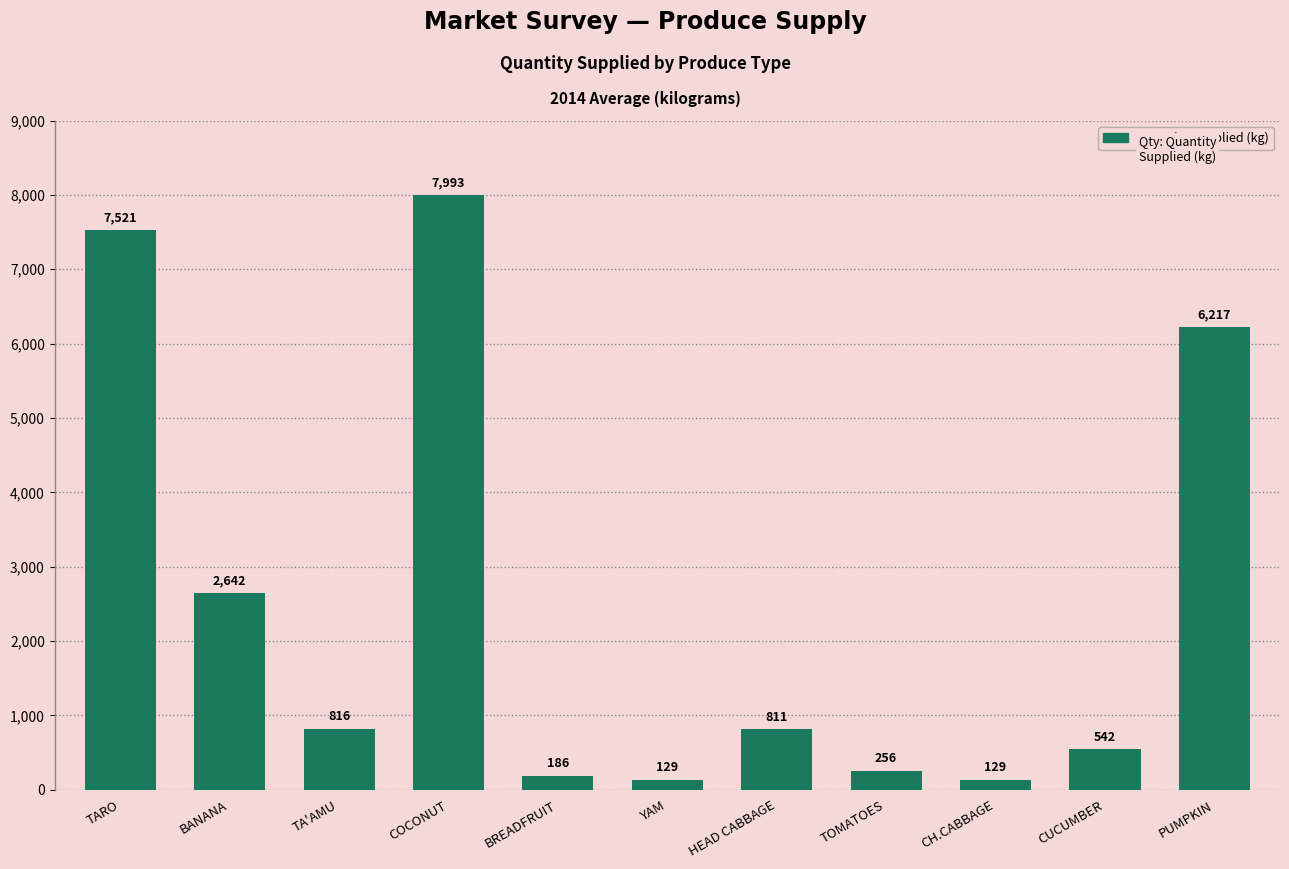

What is the maximum value shown in the chart?

7993